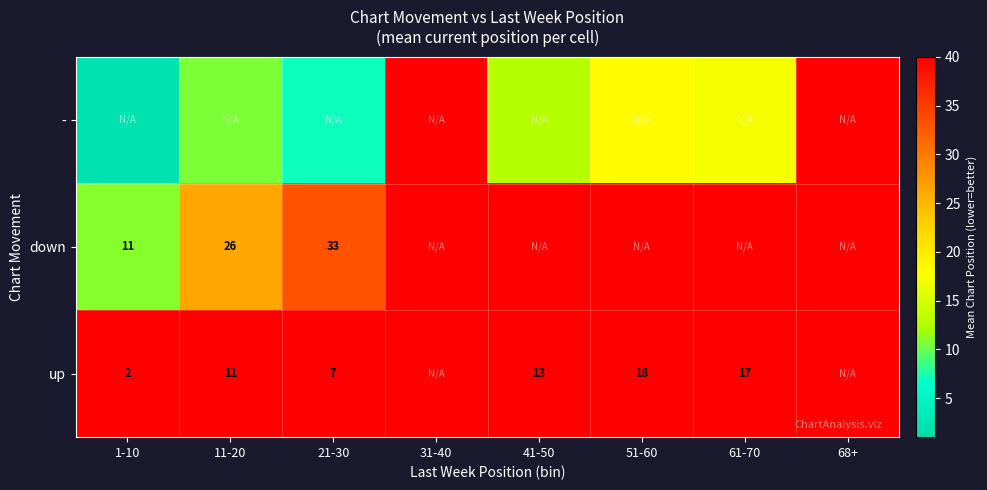

Is the value of down at 11-20 greater than the value of up at 11-20?

Yes